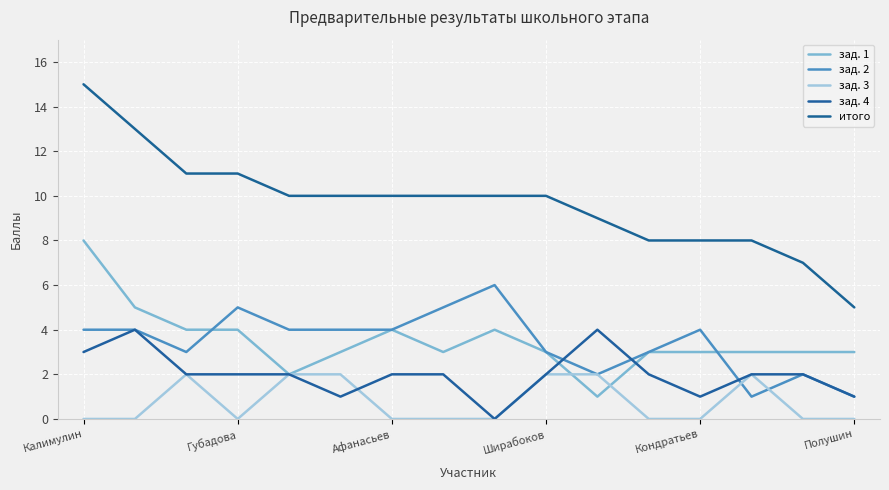

How many lines are shown in the chart?

5